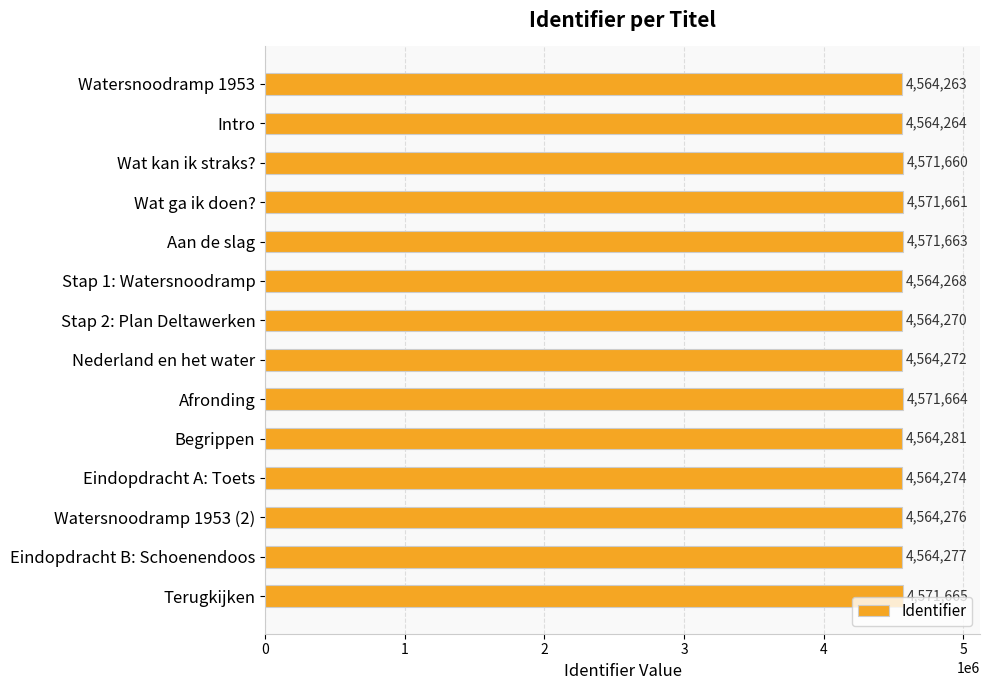

Reading top to bottom, what are all the values shown in this chart?

Watersnoodramp 1953=4564263	Intro=4564264	Wat kan ik straks?=4571660	Wat ga ik doen?=4571661	Aan de slag=4571663	Stap 1: Watersnoodramp=4564268	Stap 2: Plan Deltawerken=4564270	Nederland en het water=4564272	Afronding=4571664	Begrippen=4564281	Eindopdracht A: Toets=4564274	Watersnoodramp 1953 (2)=4564276	Eindopdracht B: Schoenendoos=4564277	Terugkijken=4571665